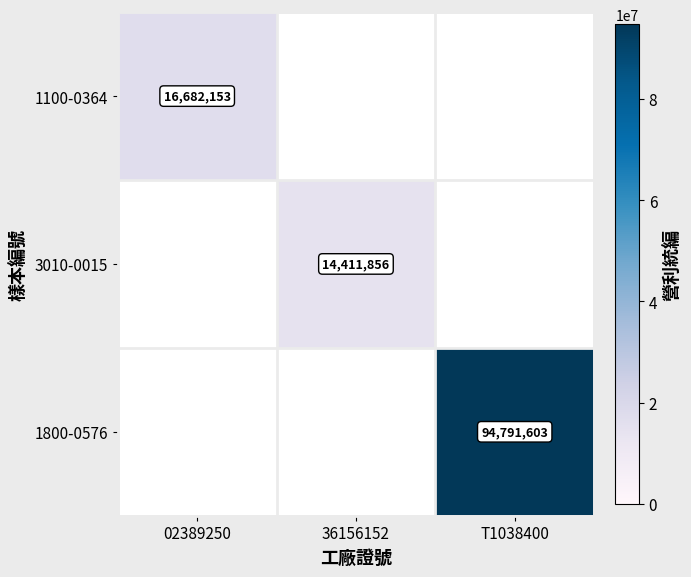

True or false: 3010-0015 has a value of 14411856 at 36156152.

True